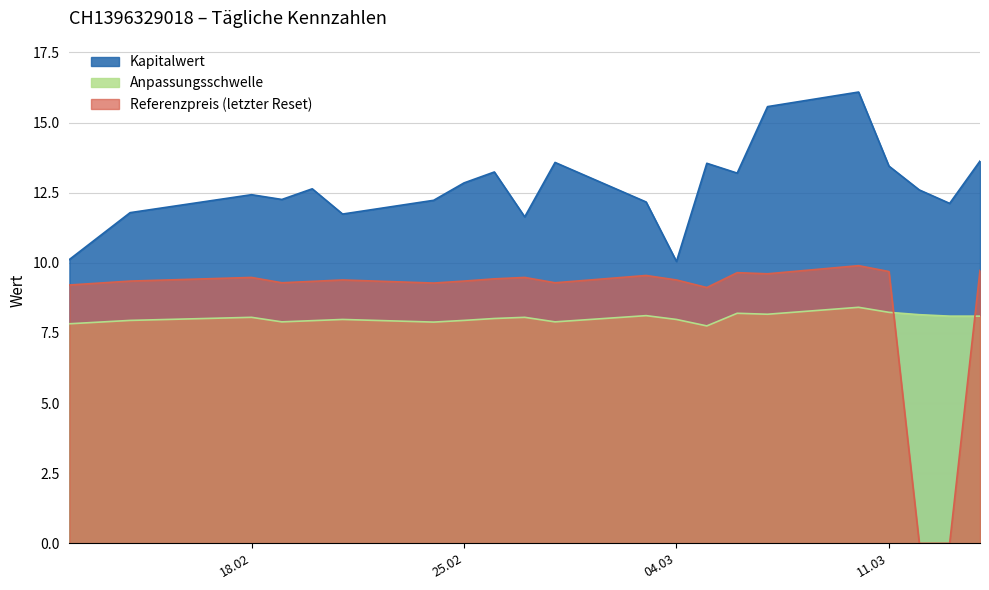

True or false: Anpassungsschwelle and Referenzpreis (letzter Reset) cross at least once.

True